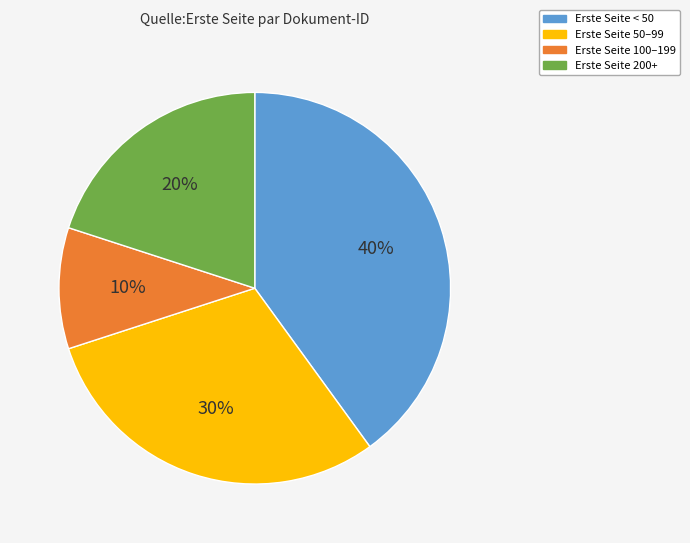

Is there a majority slice in this chart?

No